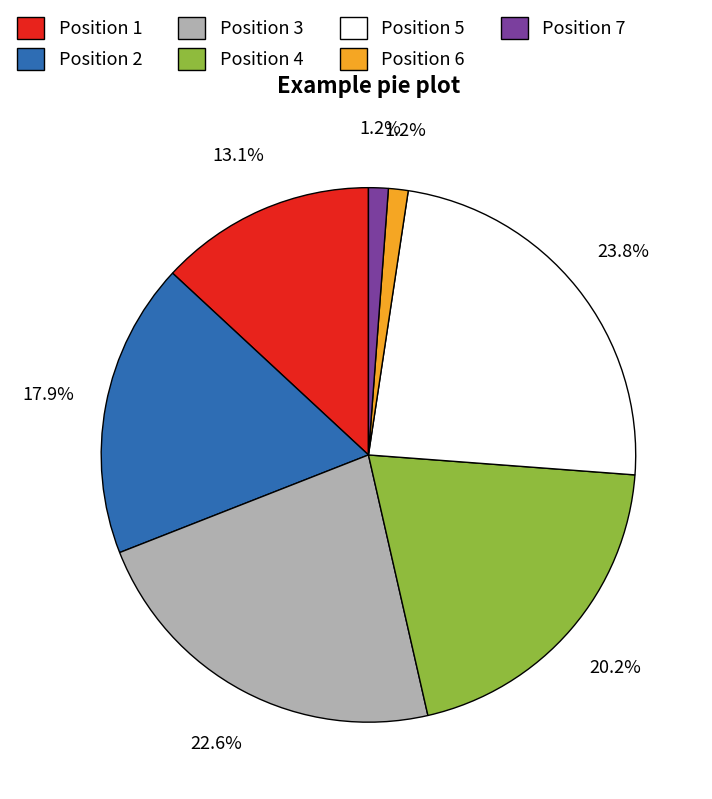

Combined, do Position 6 and Position 3 account for over 50%?

No